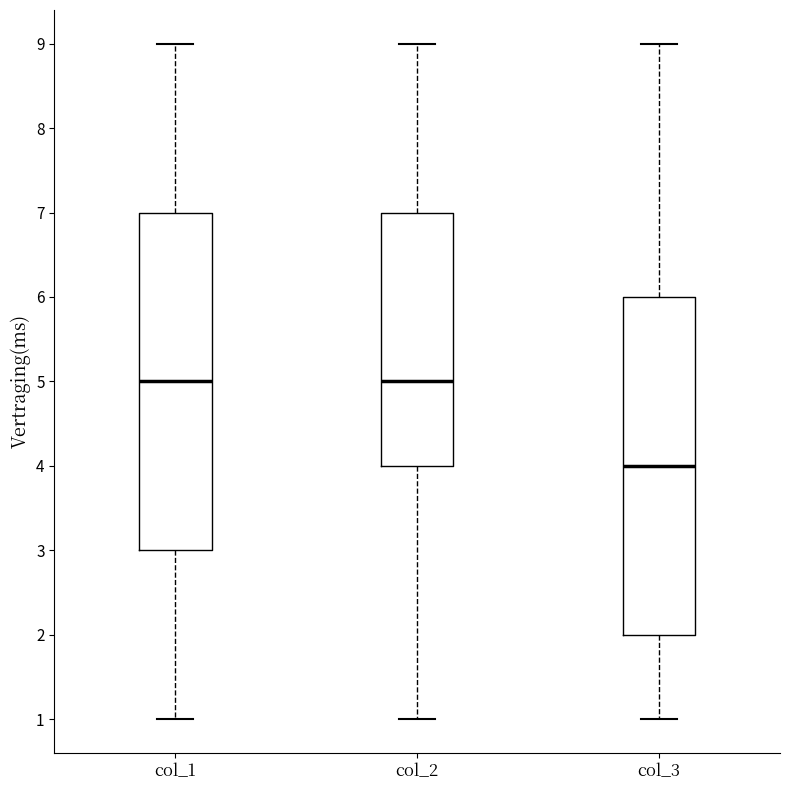

Reading left to right, read every box against the y-axis: the position of its median line, the range the box covers, and the ends of its whiskers. The values are not printed on the chart, so give them approximately, as read against the axis.

col_1: median 5, box 3 to 7, whiskers 1 to 9
col_2: median 5, box 4 to 7, whiskers 1 to 9
col_3: median 4, box 2 to 6, whiskers 1 to 9